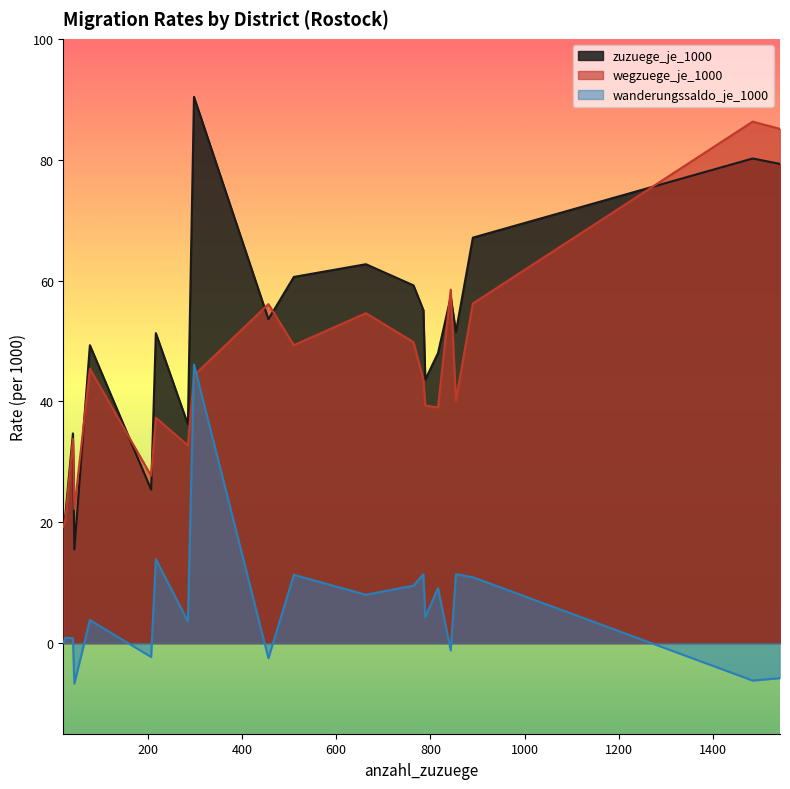

Rank the categories by wanderungssaldo_je_1000 value from highest to lowest.

298, 217, 854, 785, 510, 890, 764, 816, 663, 789, 77, 285, 25, 41, 21, 843, 207, 456, 1542, 1484, 44